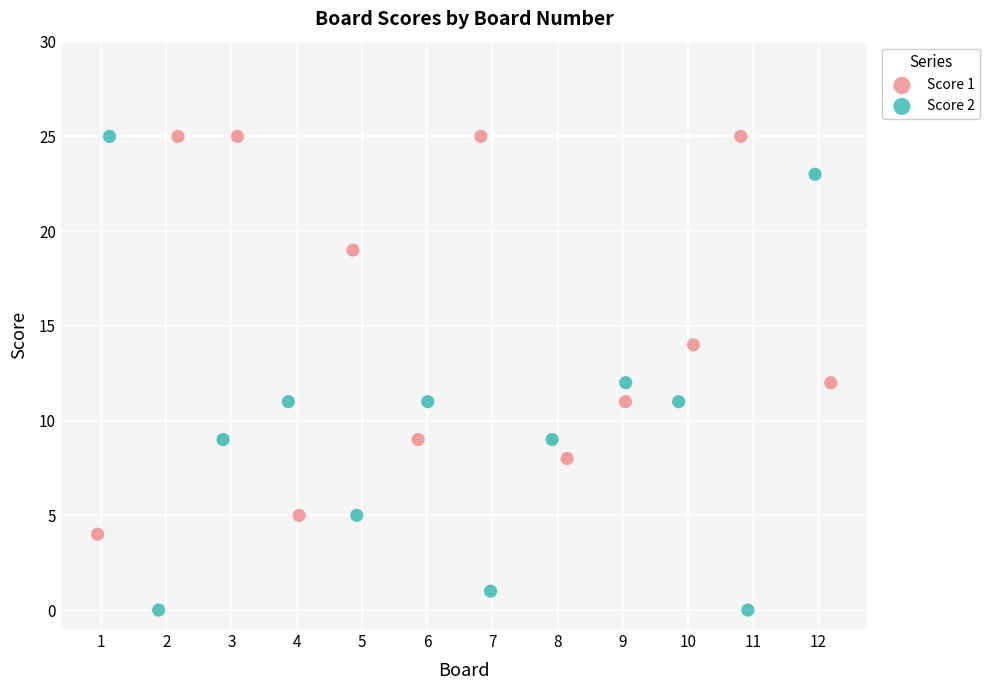

What are all the series names shown in the legend?

Score 1, Score 2